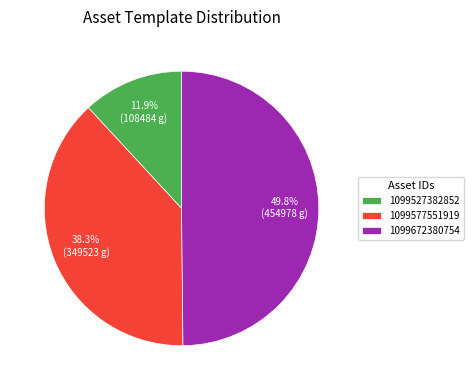

Is 1099577551919 the majority of the pie?

No